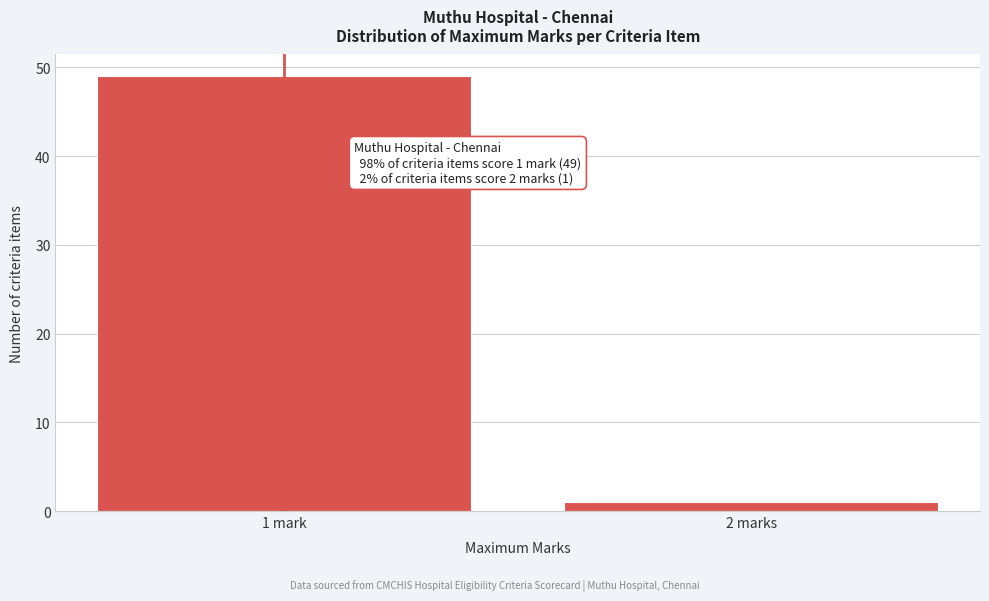

Reading left to right, what are all the values shown in this chart?

1 mark=49	2 marks=1